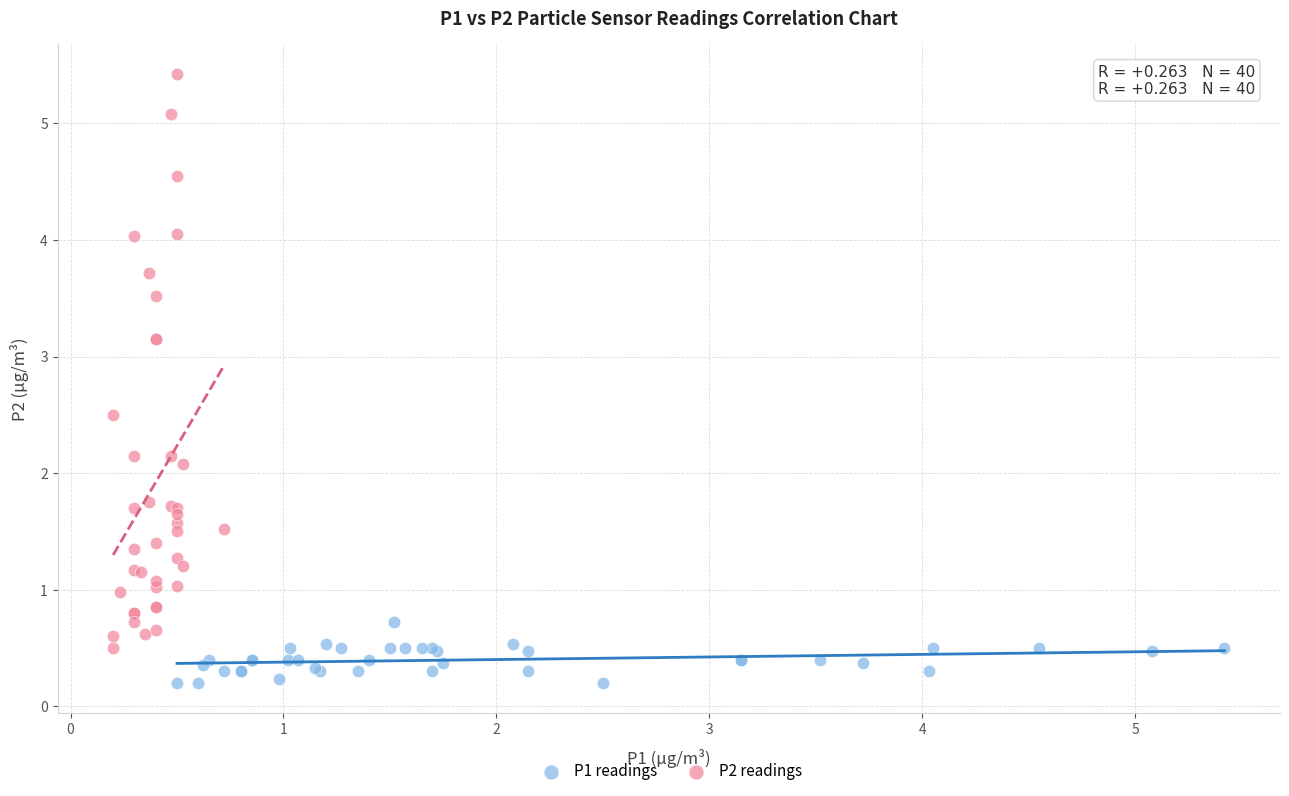

Which series has the largest Y range (max minus min)?

P2 readings